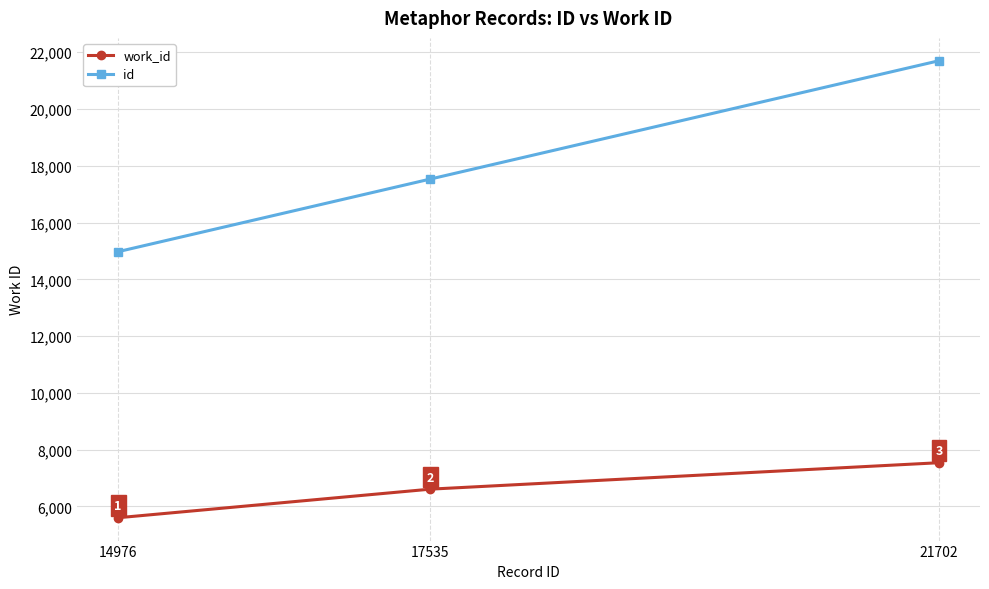

What are all the series names shown in the legend?

work_id, id